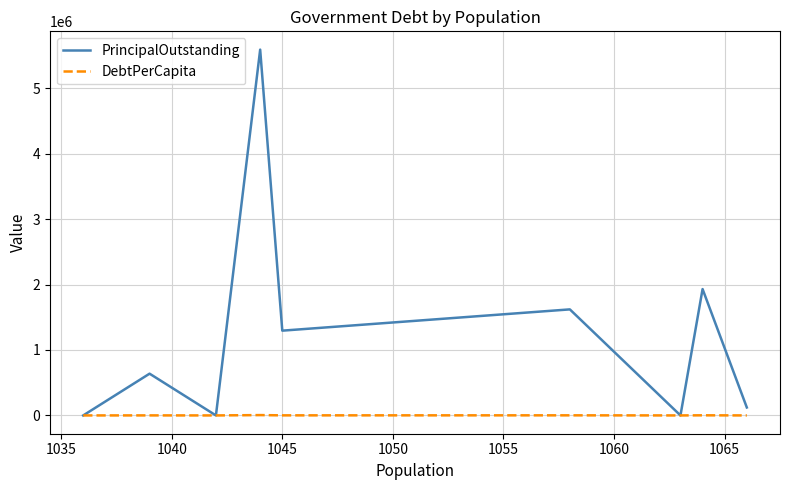

True or false: PrincipalOutstanding has more than 0 points higher than both neighbors.

True